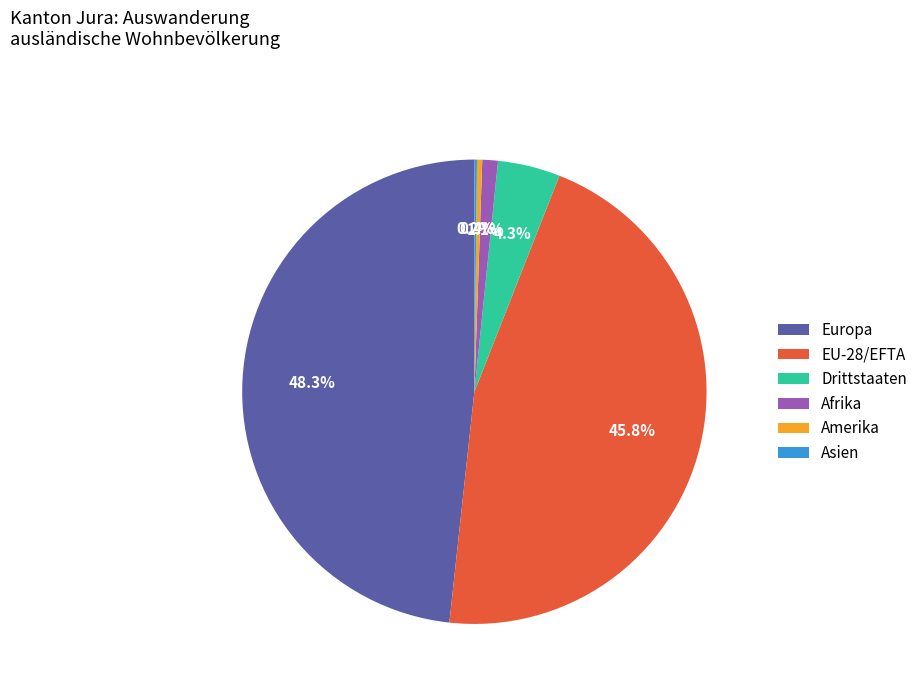

To the nearest percent, what portion does Drittstaaten represent?

4%